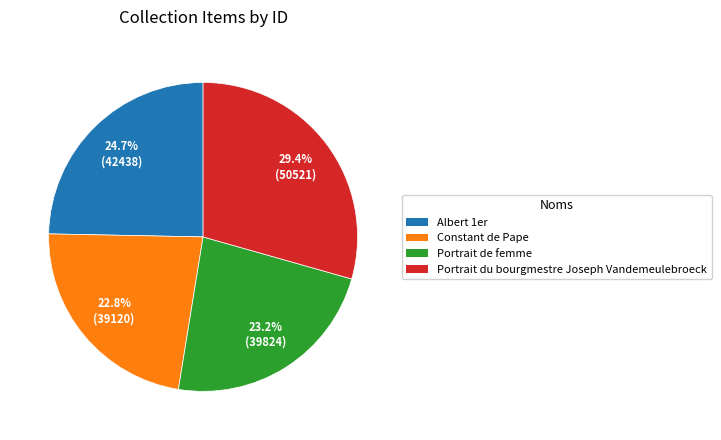

How many slices are in this pie chart?

4